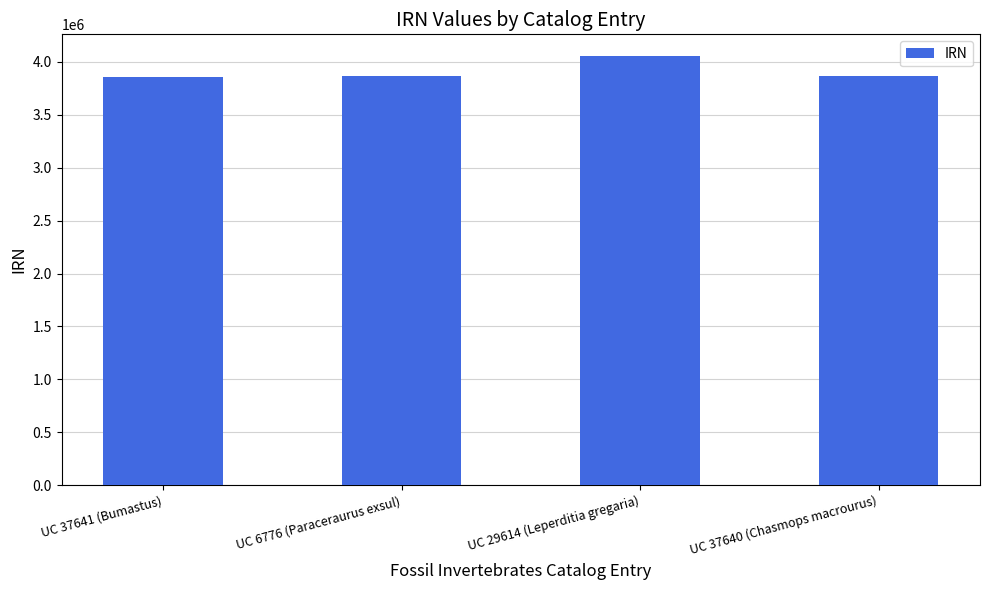

What is the maximum value shown in the chart?

4058575